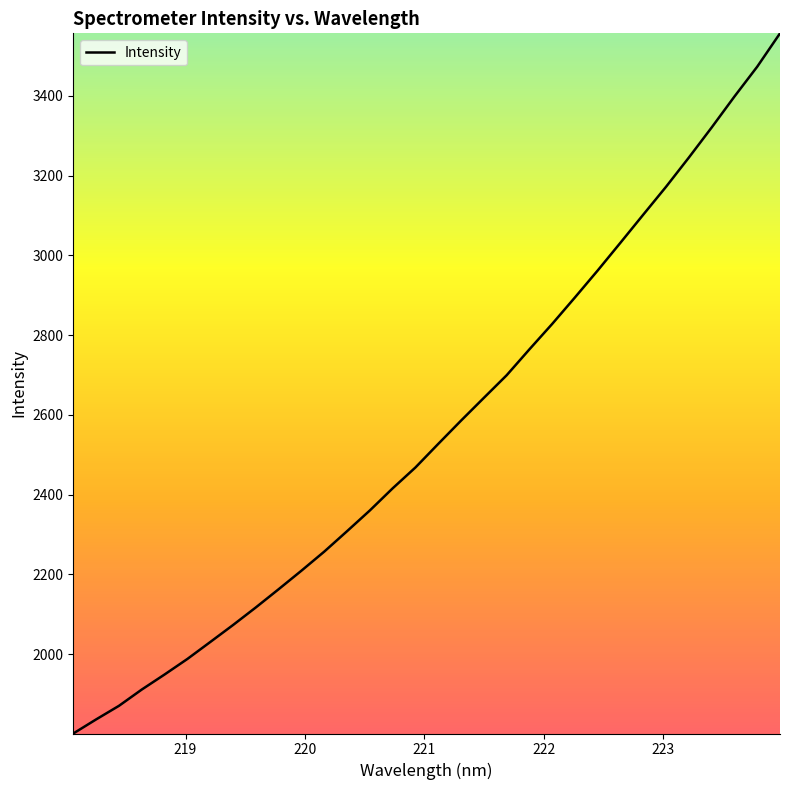

What is the maximum value shown in the chart?

3556.5